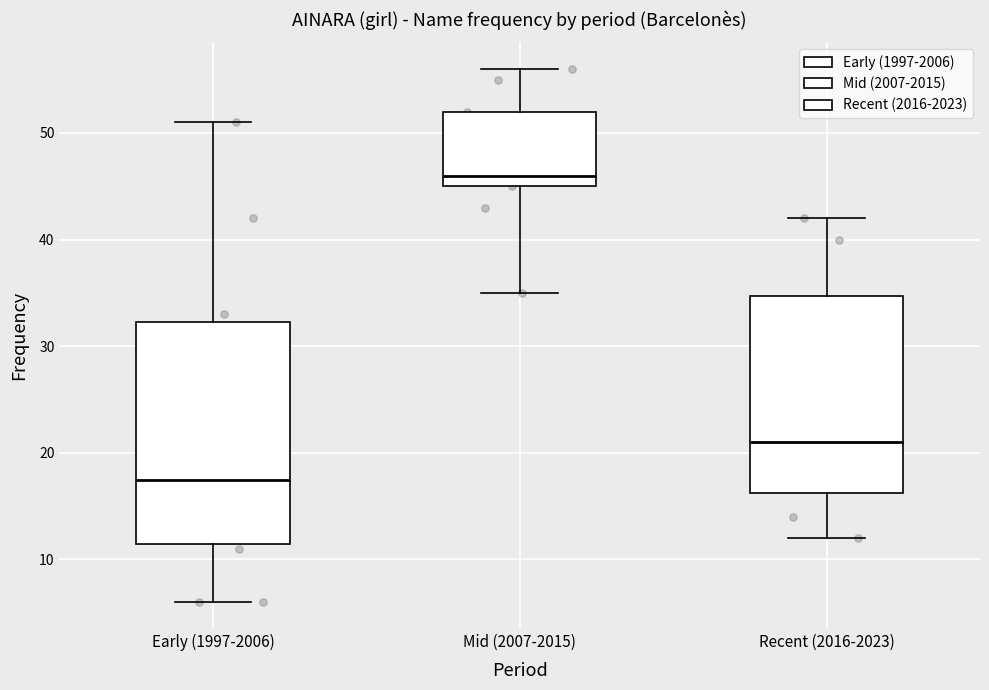

Reading left to right, transcribe this box plot: for each box, give where its median line is, the range the box spans, and where its two whiskers end, as read against the y-axis. The values are not printed on the chart, so give them approximately, as read against the axis.

Early (1997-2006): median 18, box 12 to 32, whiskers 6 to 51
Mid (2007-2015): median 46, box 45 to 52, whiskers 35 to 56
Recent (2016-2023): median 21, box 16 to 35, whiskers 12 to 42